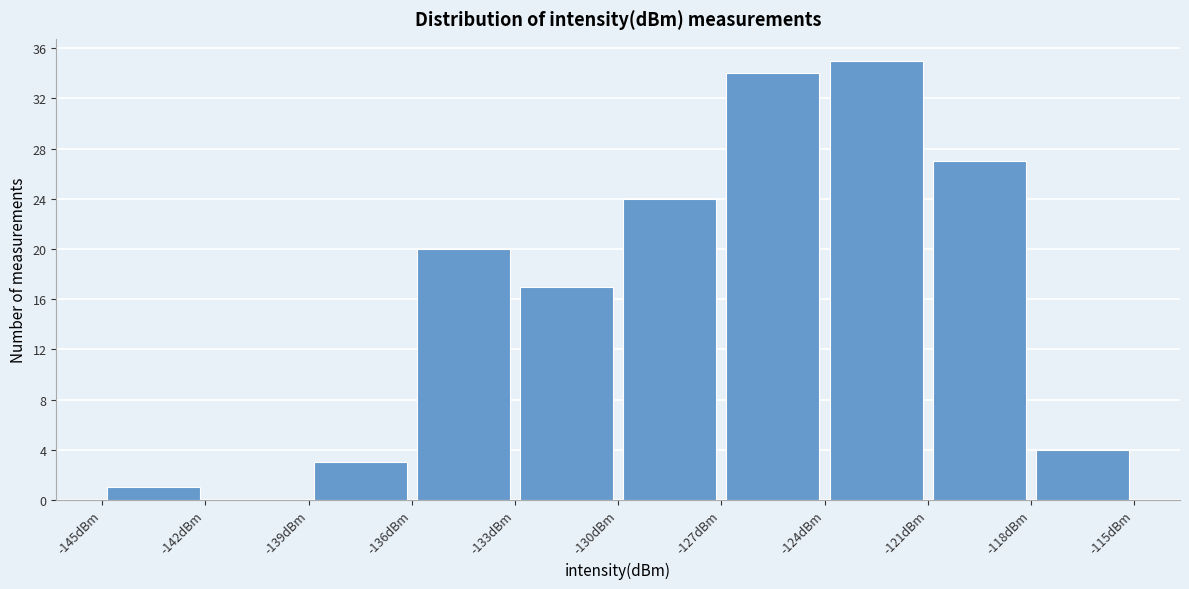

Over which range of the x-axis is the bar tallest?

-124 to -121